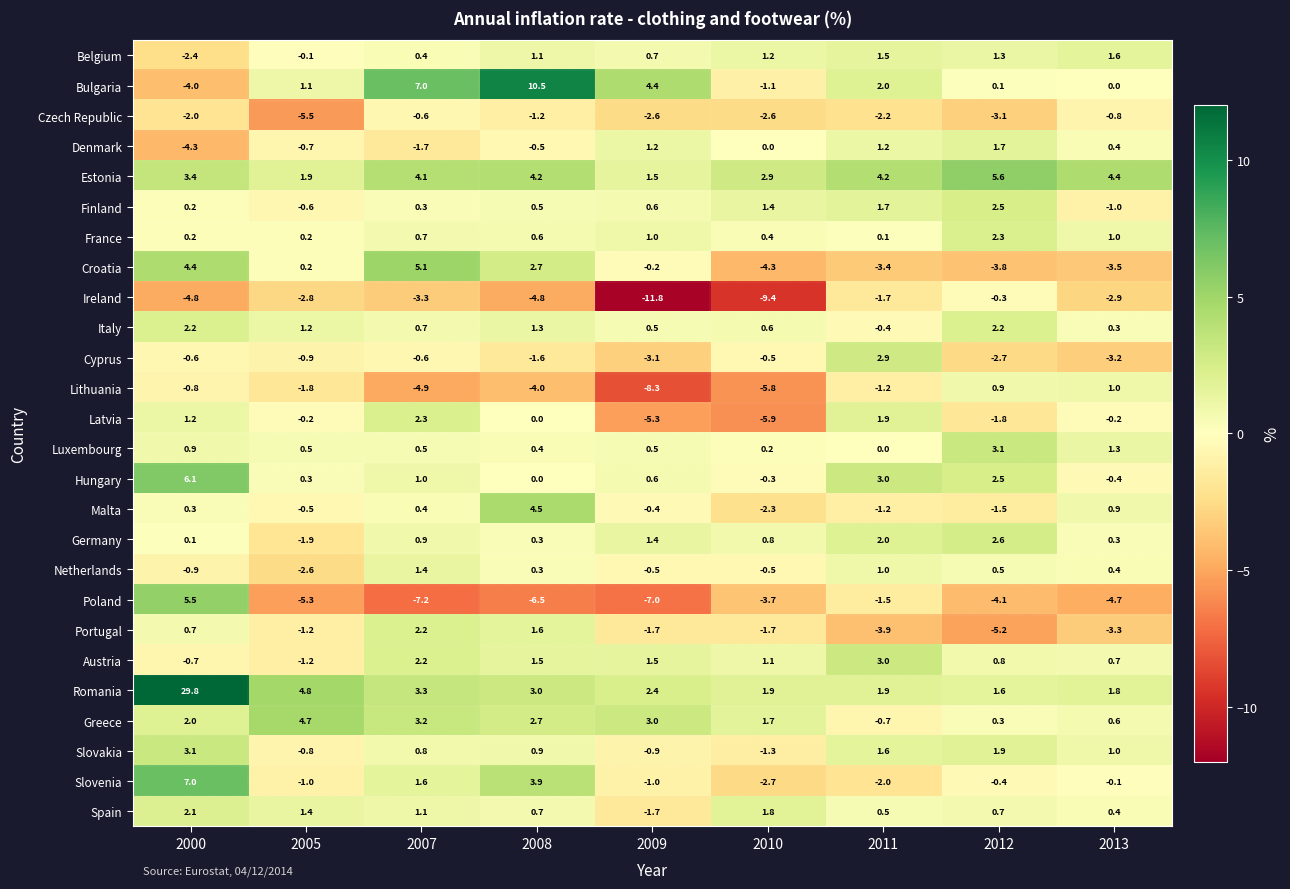

What is the maximum value shown in the chart?

29.8